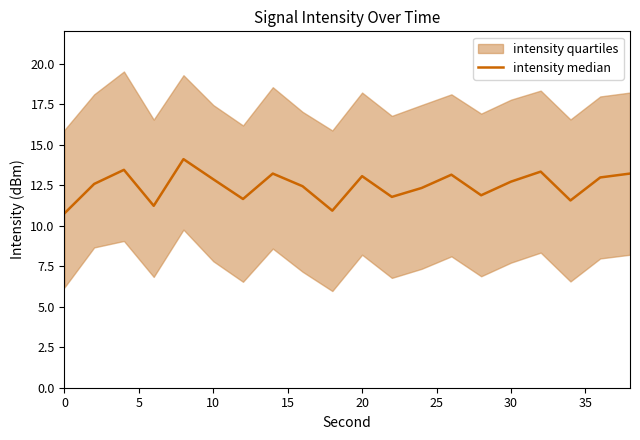

What is the maximum value shown in the chart?

14.1